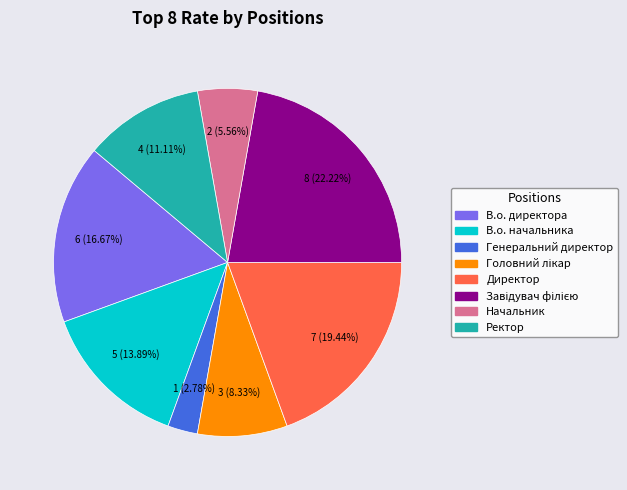

What portion of the pie excludes Генеральний директор?

97.2%